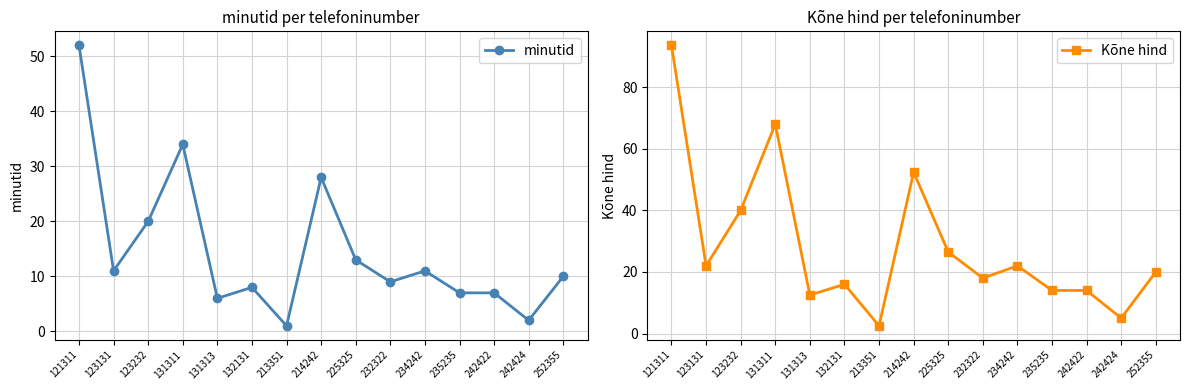

At how many categories does at least one series exceed 68?

1